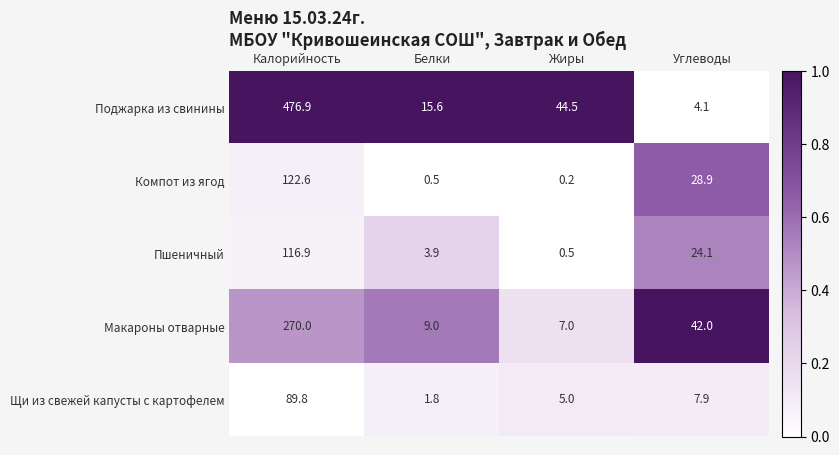

What is the difference between the highest and lowest values at Жиры?

44.3